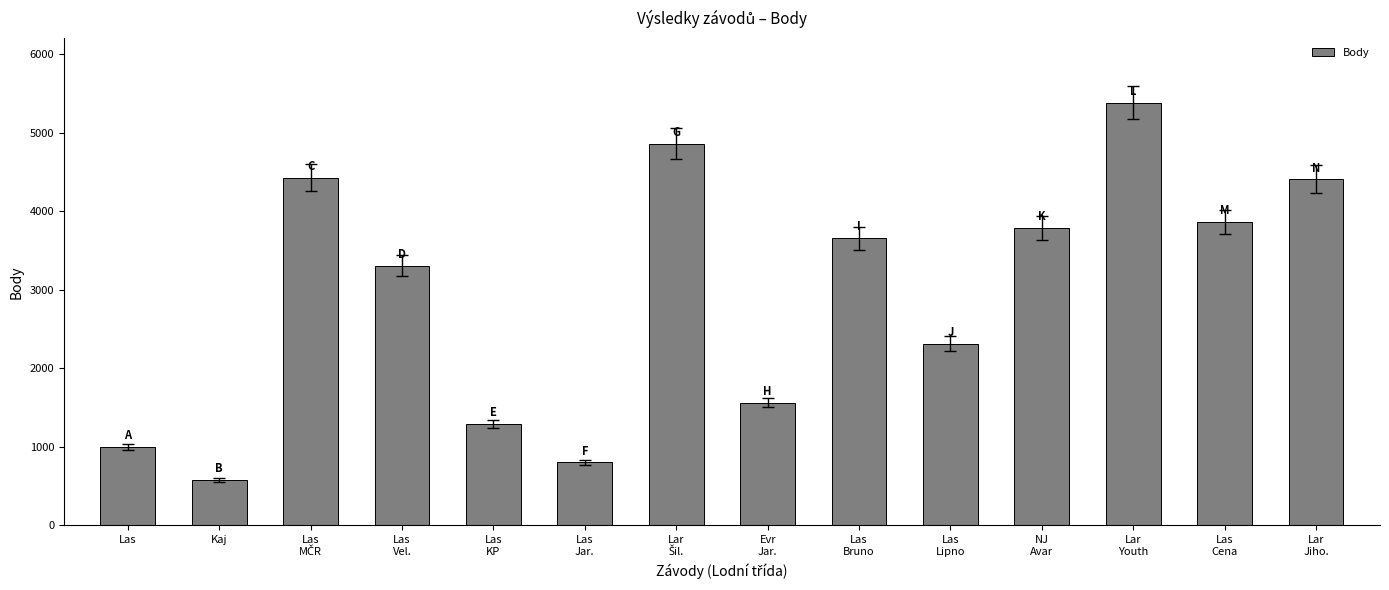

What value does the data have at Las?

998